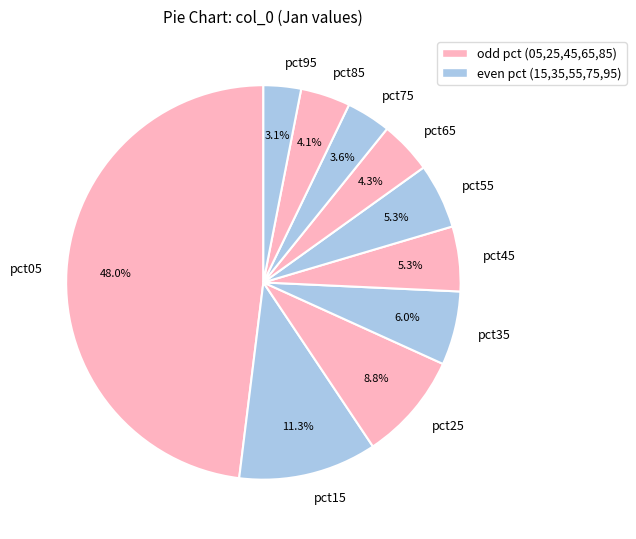

The pct45 slice represents 1% of the pie. True or false?

False